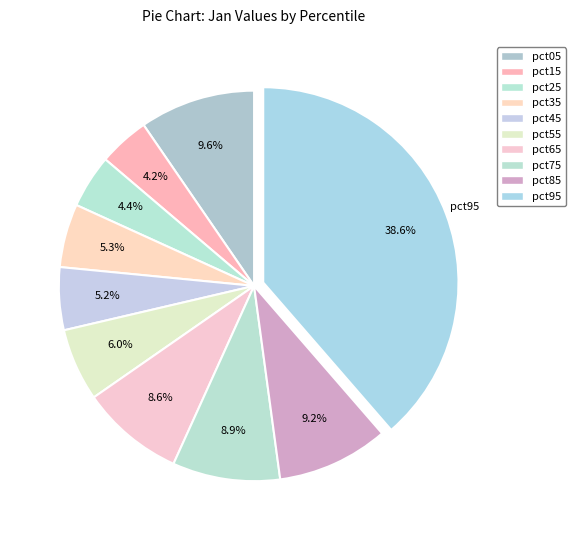

Count the number of slices in the pie.

10